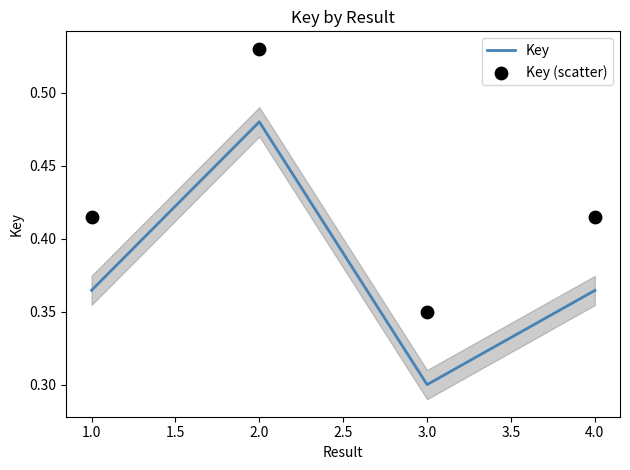

At which category does Key reach its first local valley?

3.0